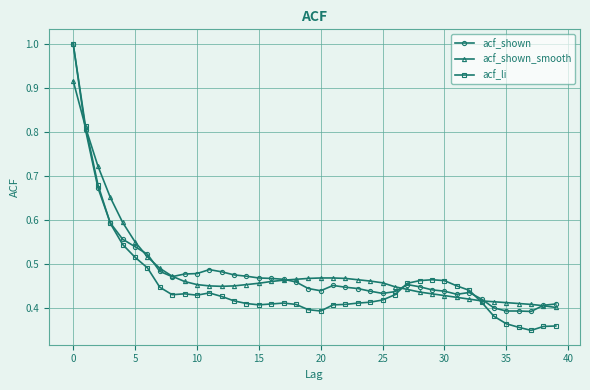

What is the greatest value displayed?

1.0